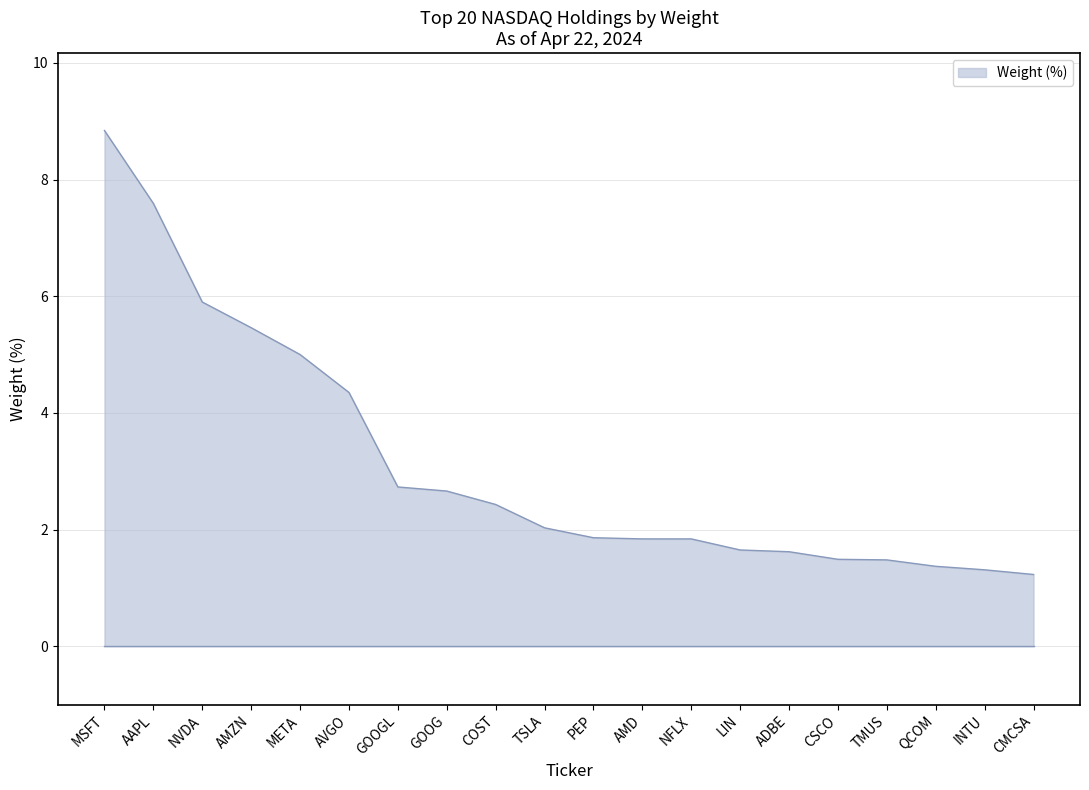

What is the ratio of the value at NFLX to the value at INTU?

1.4